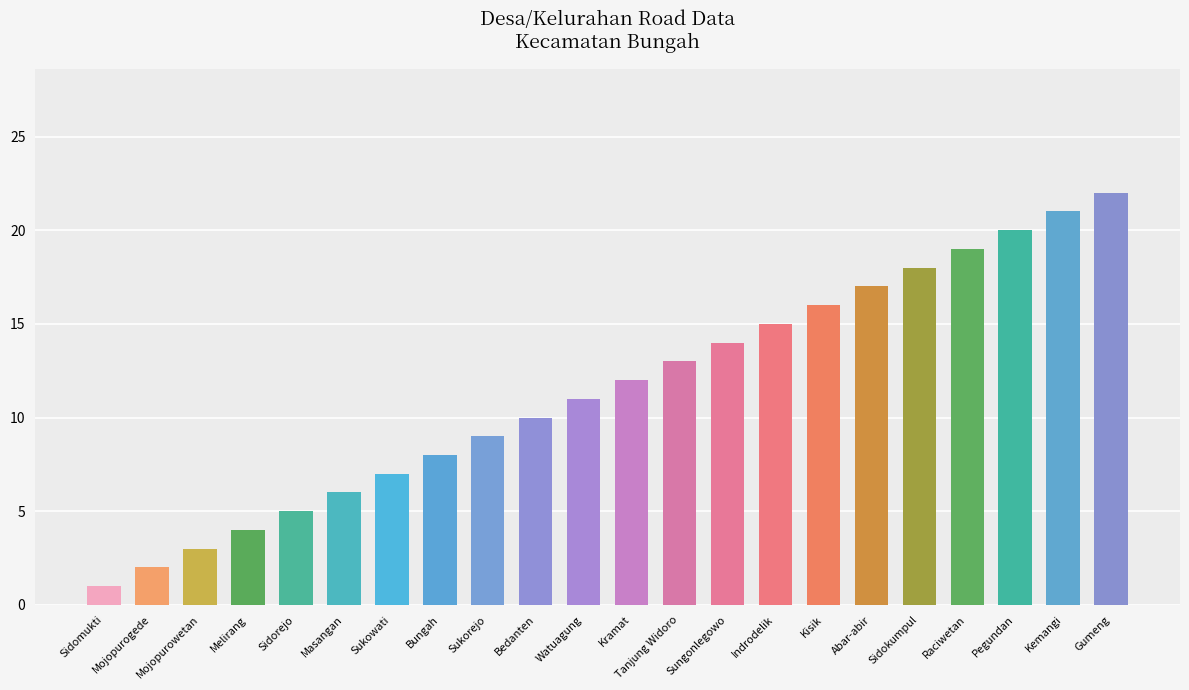

What is the difference between the maximum and minimum values?

21